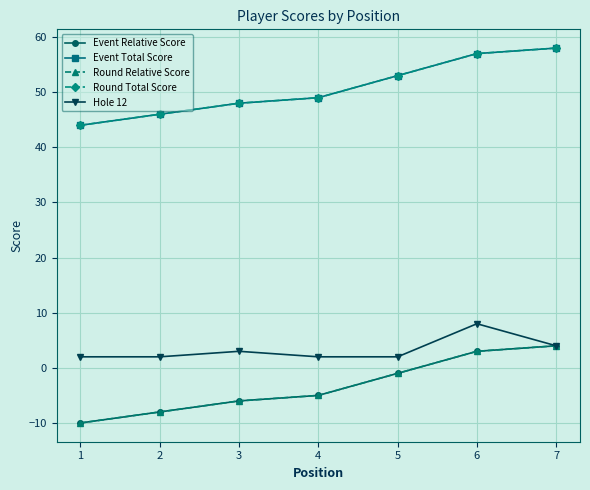

Is this an area chart (filled region under the line)?

No